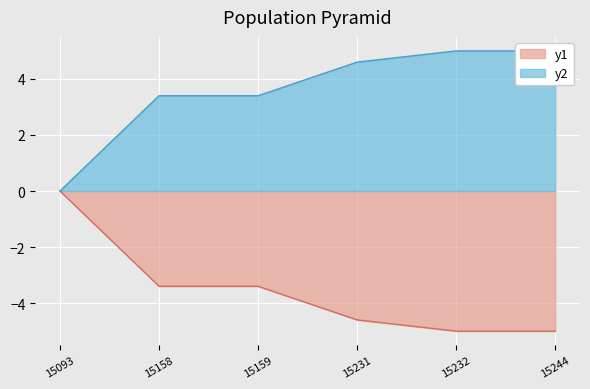

At which label does y1 first exceed -3?

15093